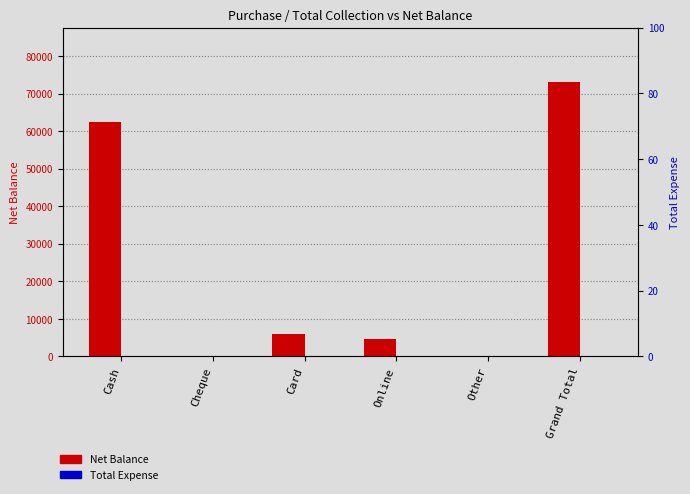

Rank the series at Other from lowest to highest value.

Net Balance, Total Expense